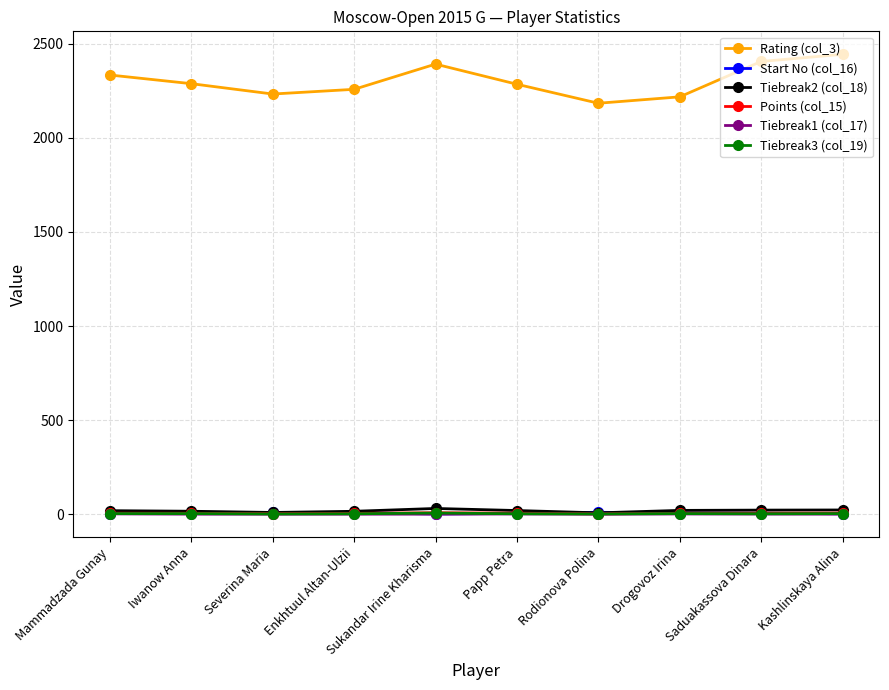

At which category does the chart reach its peak across all series?

Kashlinskaya Alina